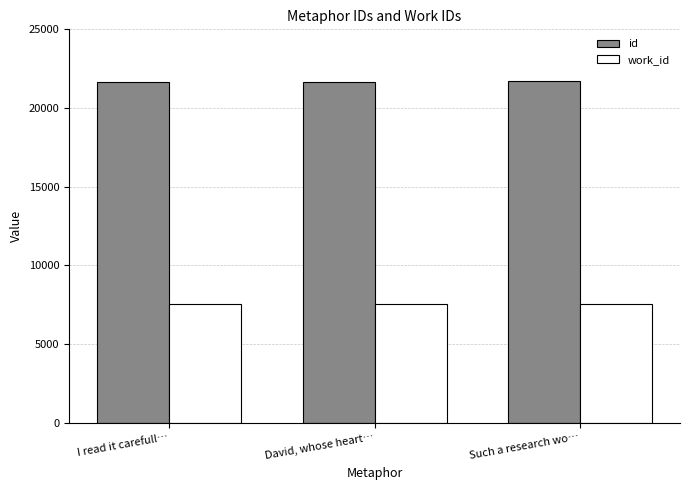

What is the sum of all id values?

65045